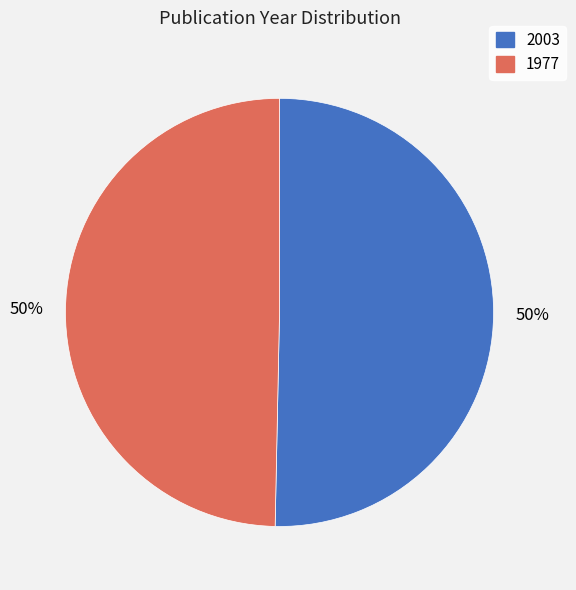

Approximately how many times larger is the value at 1977 compared to 2003?

1.0